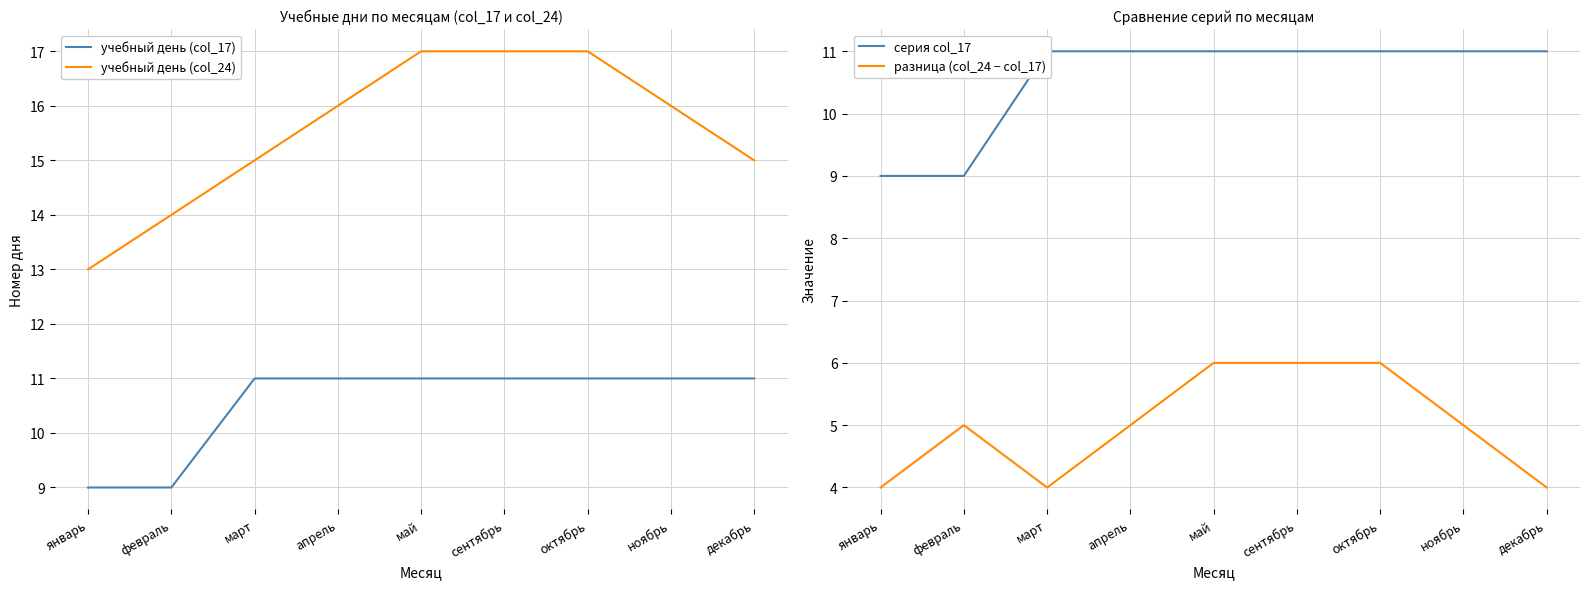

Where does the разница (col_24 − col_17) series first go above 5?

май